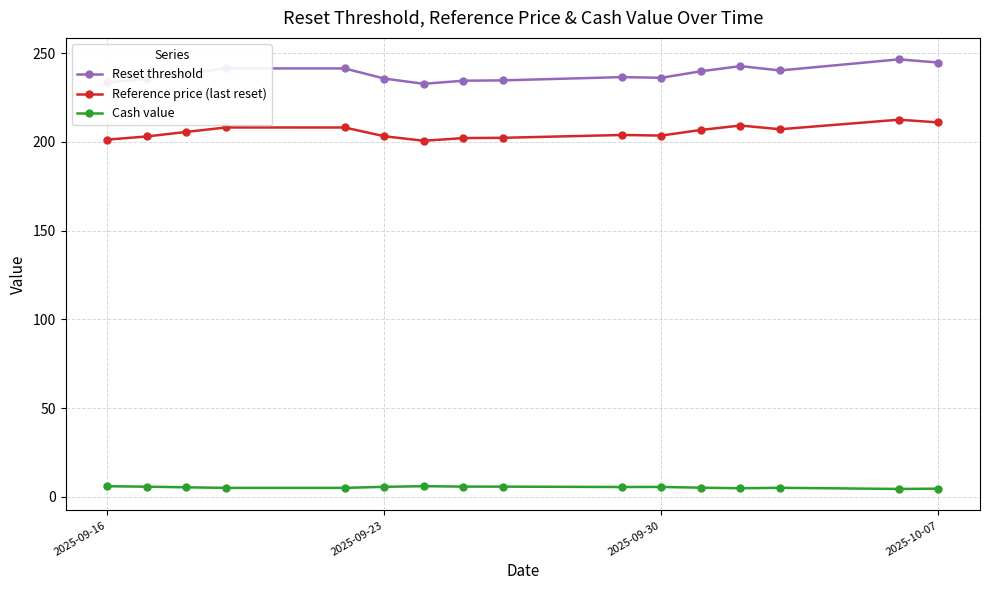

What is the value of the Reset threshold point at the 10th from the left?

236.6